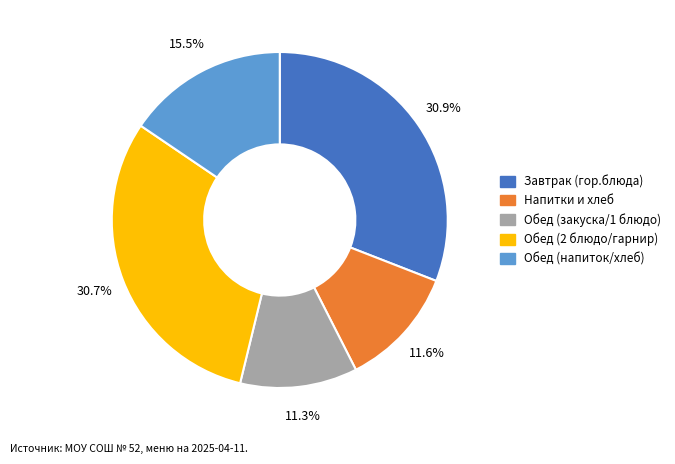

Is there a majority slice in this chart?

No